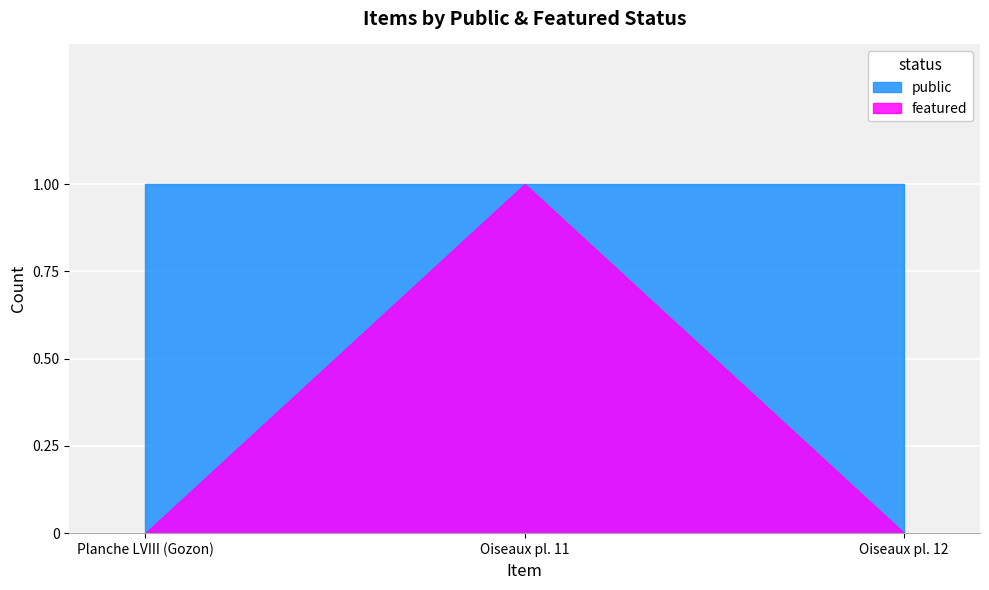

Reading left to right, what are all the values shown in this chart?

public: 1	1	1
featured: 0	1	0